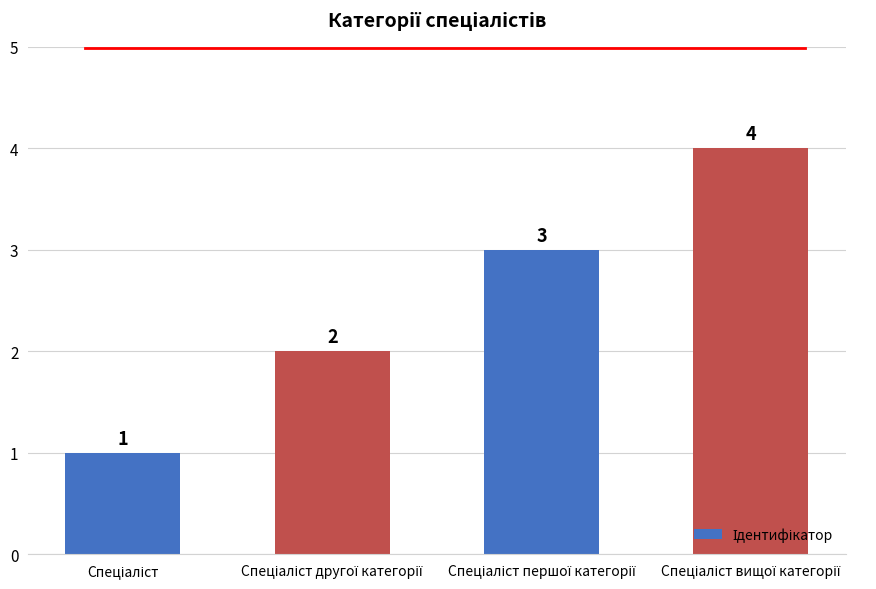

What is the value of the 2nd bar from the left?

2